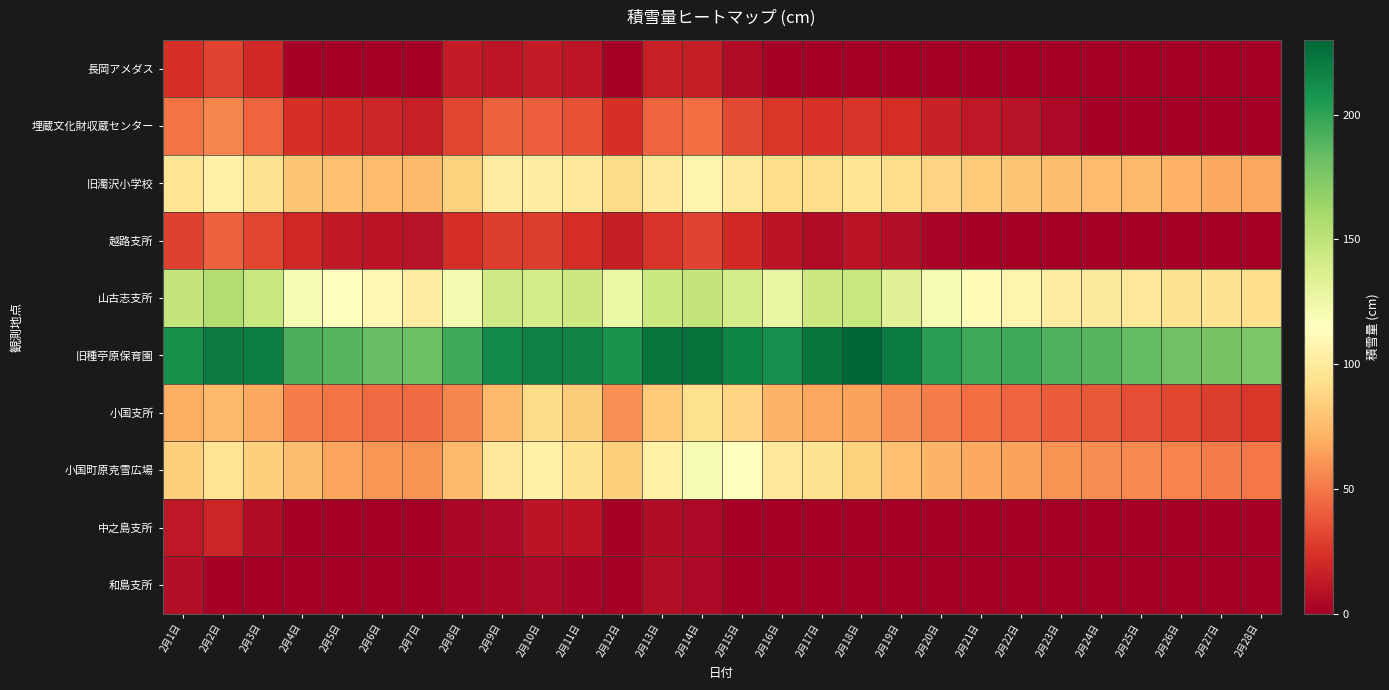

At how many categories does at least one series exceed 219?

6